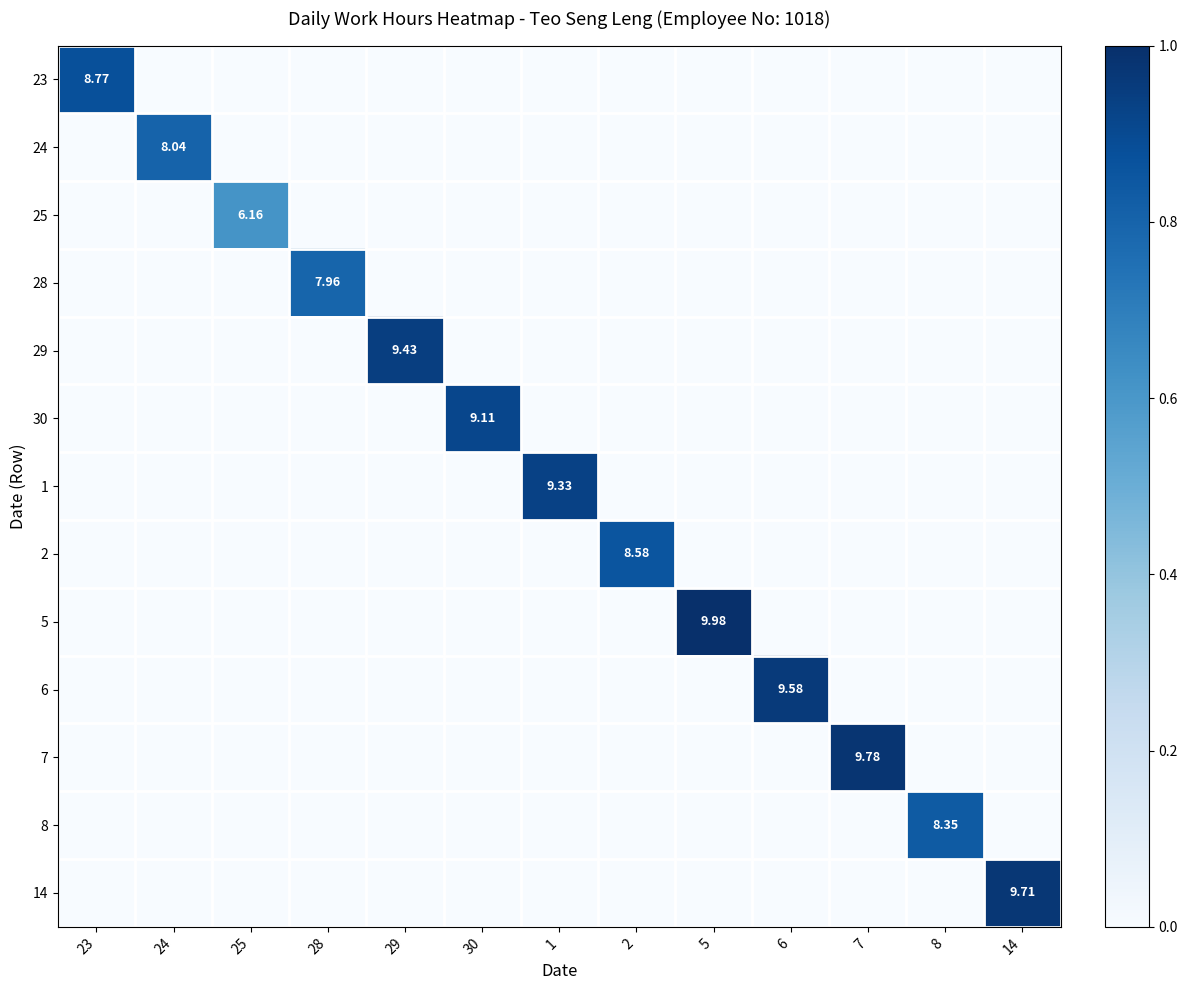

What is the total value across all series at 28?

0.8